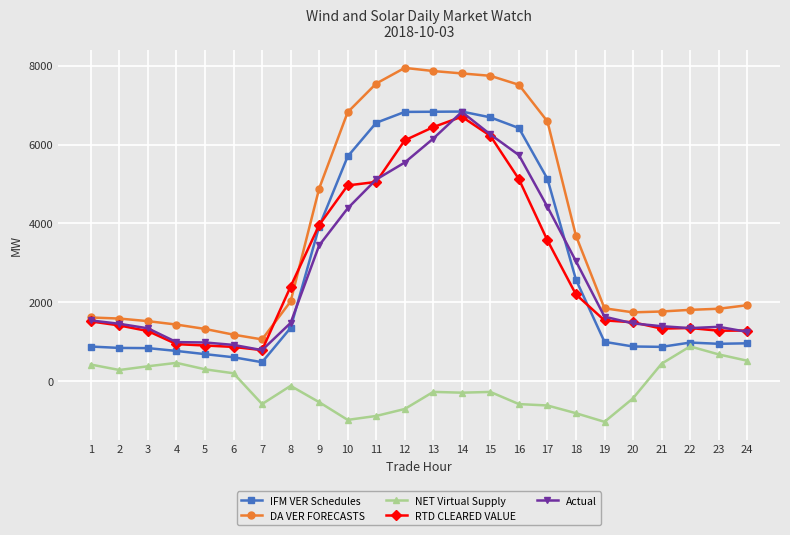

What is the difference between the second highest and second lowest values in the Actual series?

5331.1